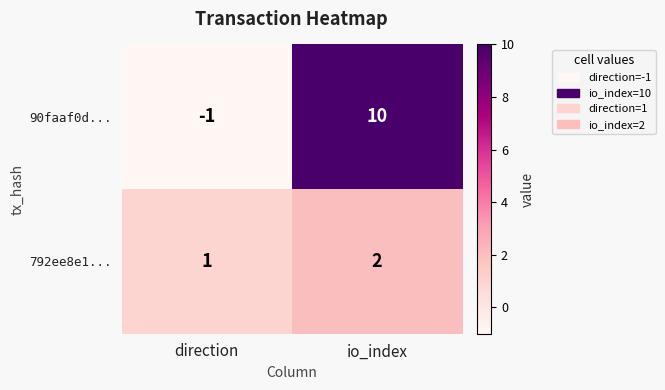

Reading left to right, transcribe all the data shown in this chart.

90faaf0d...: direction=-1	io_index=10
792ee8e1...: direction=1	io_index=2